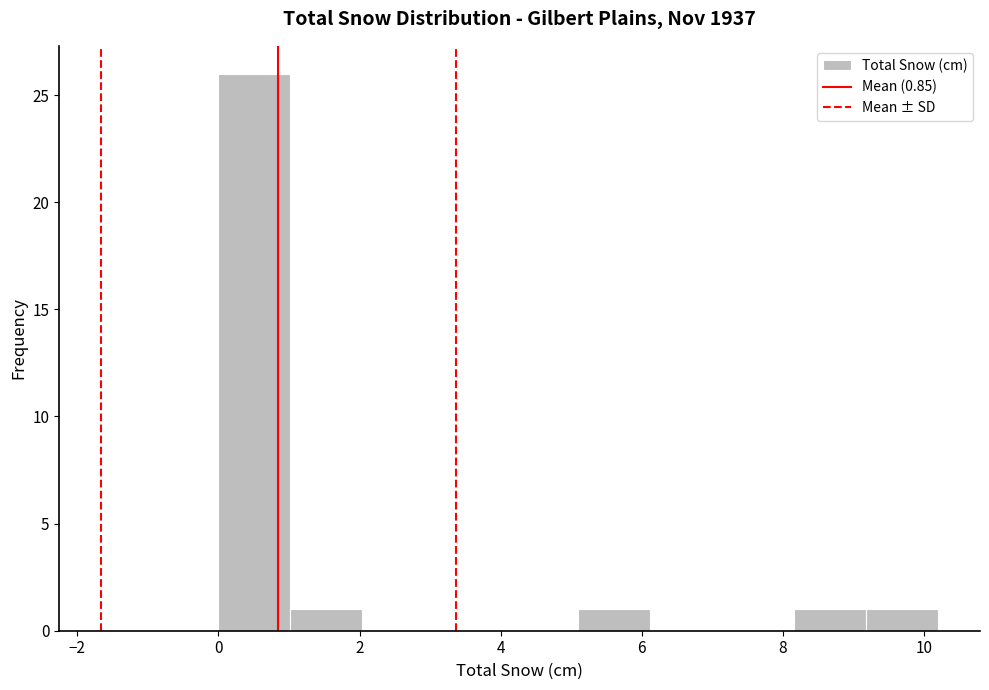

Reading left to right, list every bar in this chart as the range it spans on the x-axis followed by its height. Neither the bar edges nor the heights are printed on the chart, so give them approximately, as read against the axes.

0.00 to 1.02: 26
1.02 to 2.04: 1
2.04 to 3.06: 0
3.06 to 4.08: 0
4.08 to 5.10: 0
5.10 to 6.12: 1
6.12 to 7.14: 0
7.14 to 8.16: 0
8.16 to 9.18: 1
9.18 to 10.20: 1